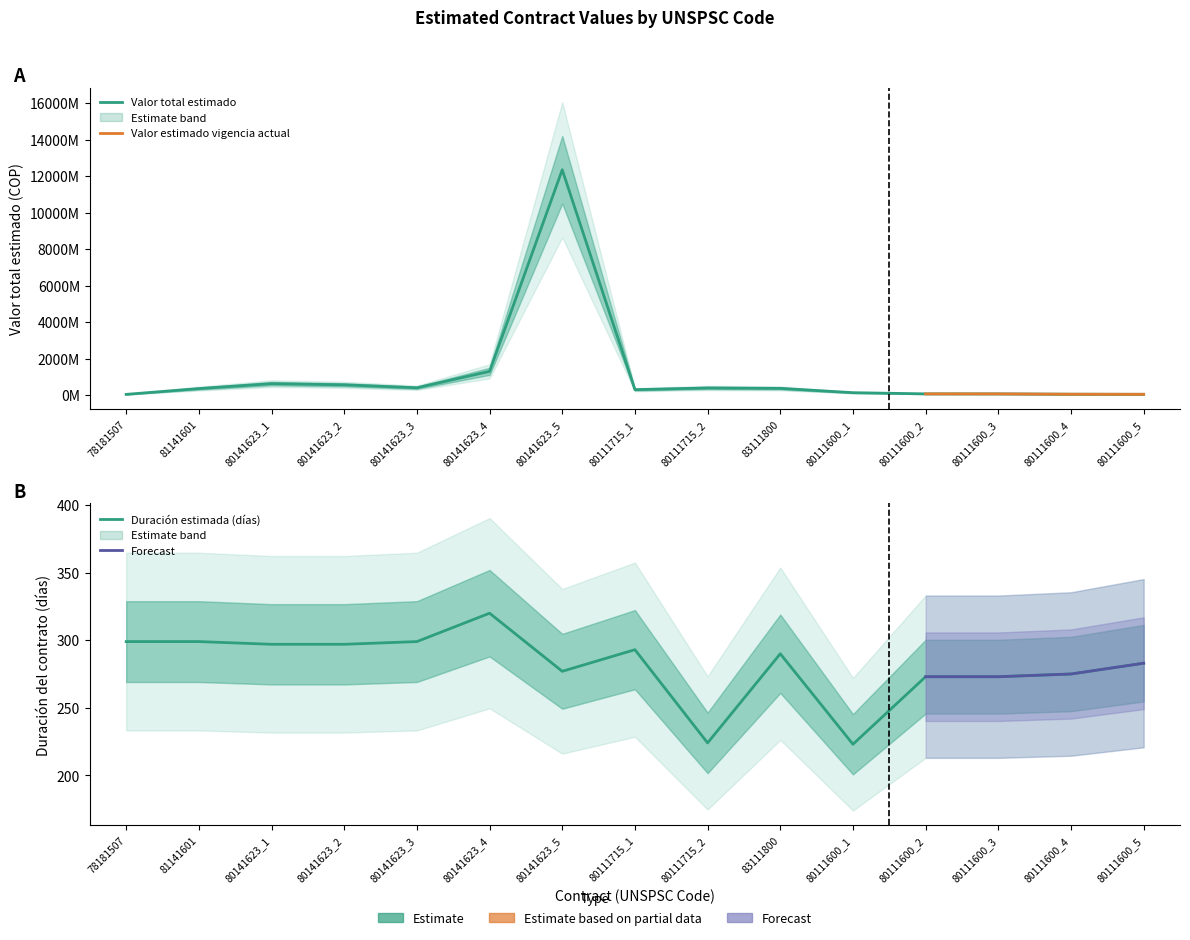

Does the chart have visible grid lines?

No